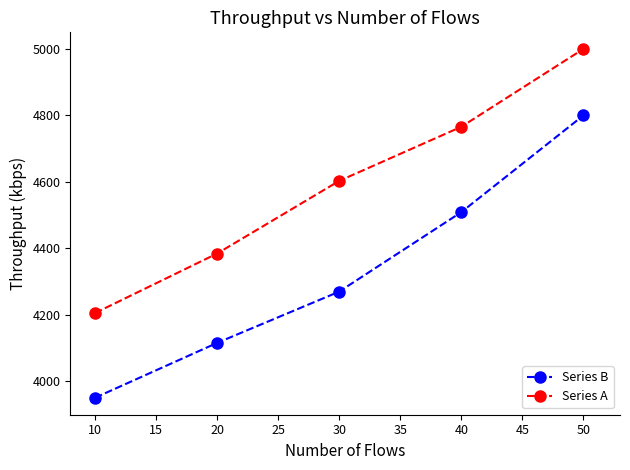

How many data points in Series B are less than 4270?

2